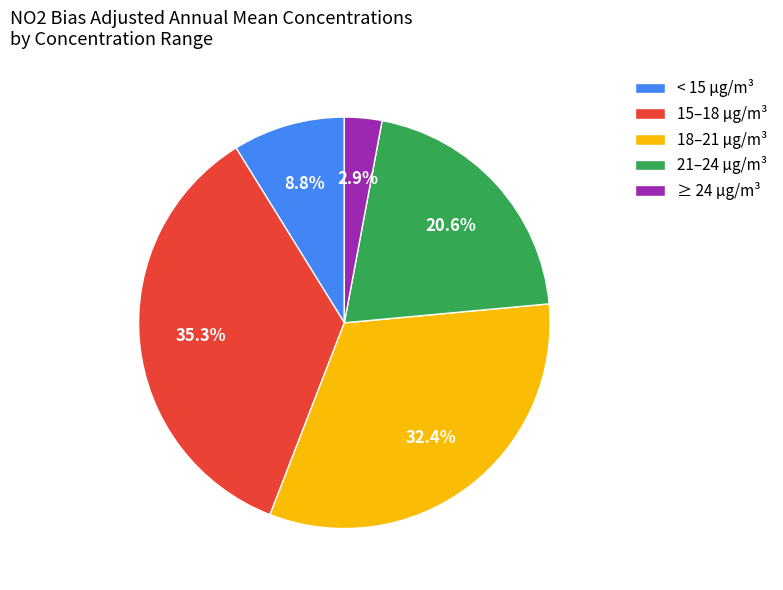

To the nearest percent, what is the difference between the largest and smallest slice percentages?

32%